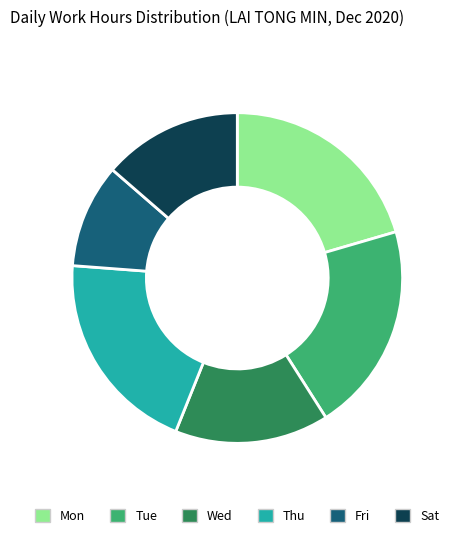

Is it true that Sat is 14% of the pie?

True